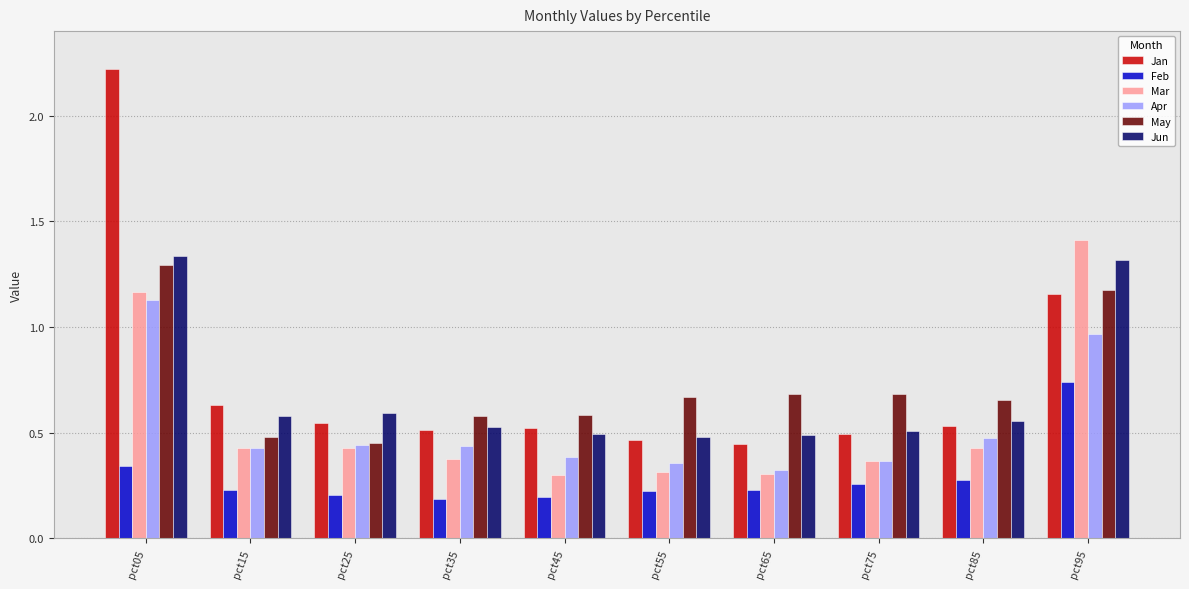

What is the value of the Mar bar at the 10th from the left?

1.4